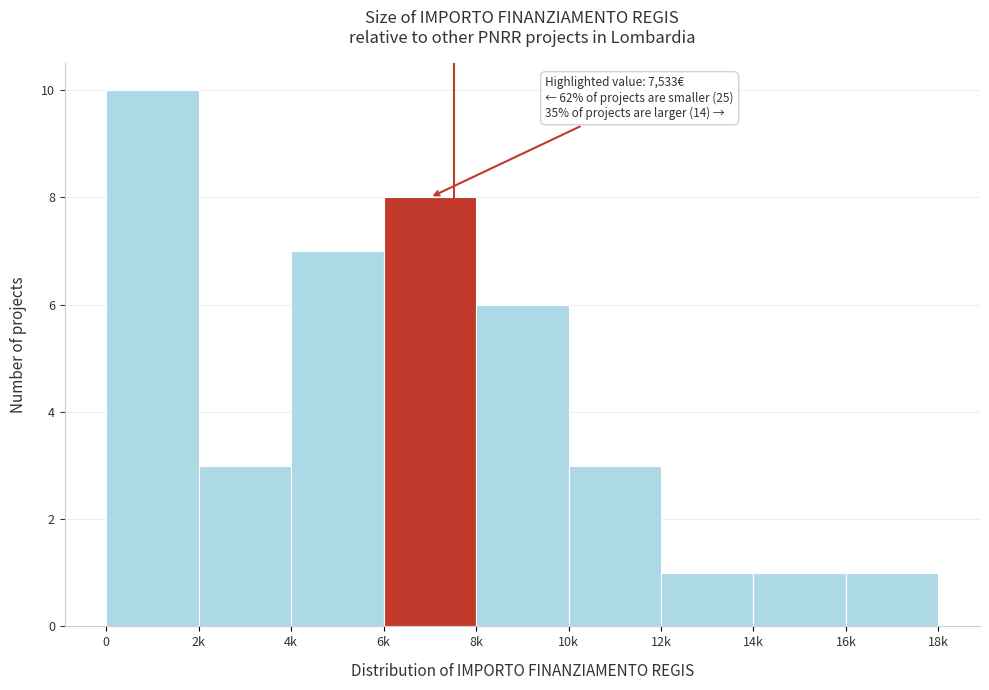

Reading left to right, transcribe all the data shown in this chart.

0=10	2k=3	4k=7	6k=8	8k=6	10k=3	12k=1	14k=1	16k=1